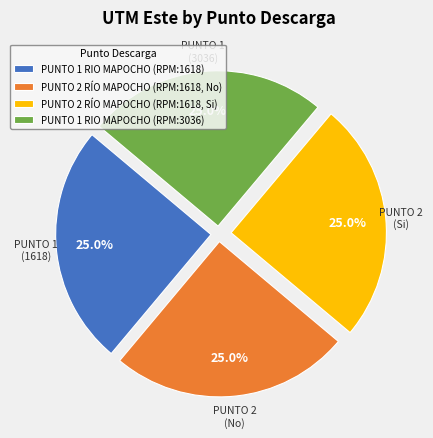

Approximately how many times larger is the value at PUNTO 1 RIO MAPOCHO (RPM:3036) compared to PUNTO 2 RÍO MAPOCHO (RPM:1618, No)?

1.0